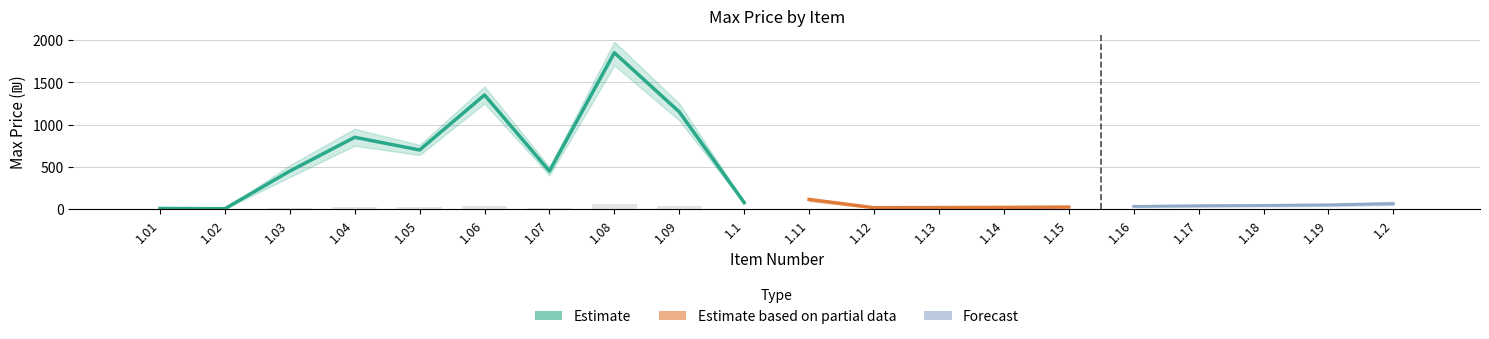

Read the Estimate value at 1.14.

22.0